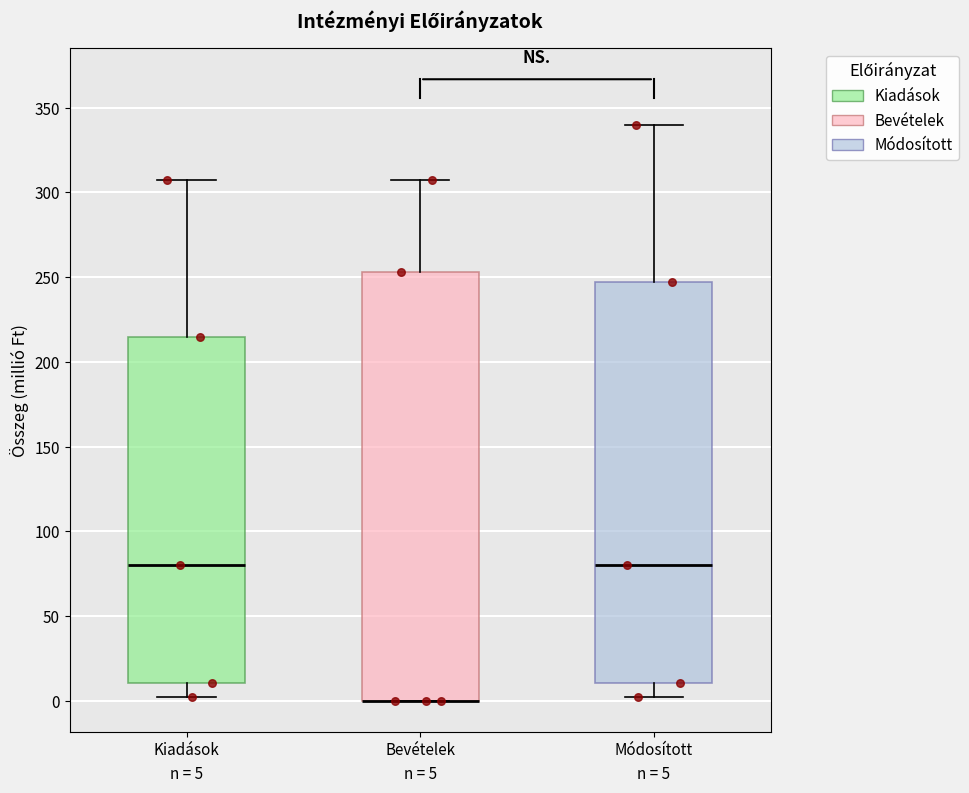

Comparing the boxes themselves (not the whiskers), which one is the tallest?

Bevételek